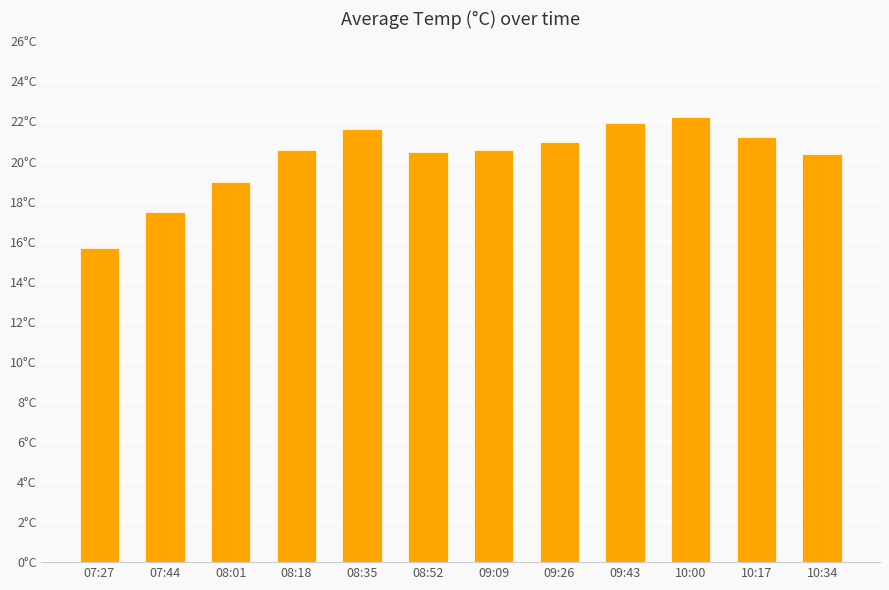

Is it true that the value at 10:17 is 32.7?

False